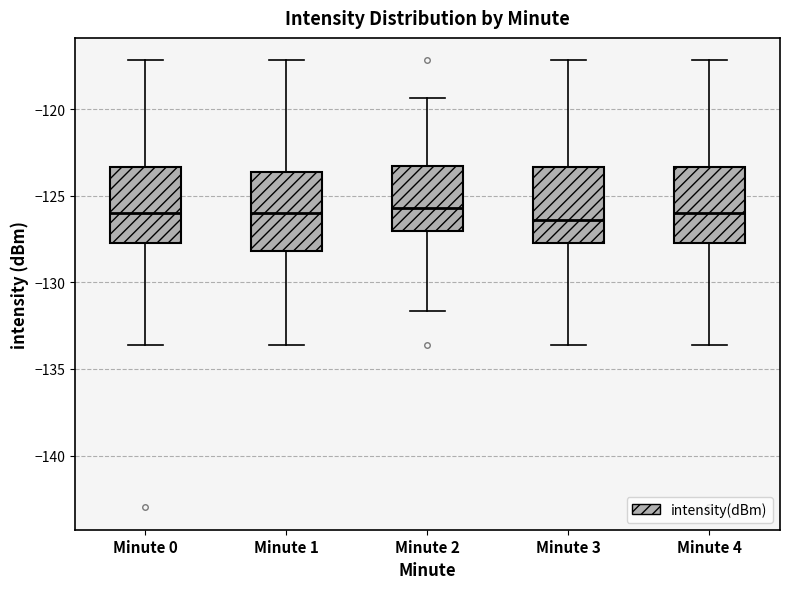

Where does the median line of the box for Minute 1 sit on the y-axis? The values are not printed on the chart, so give them approximately, as read against the axis.

-126.0